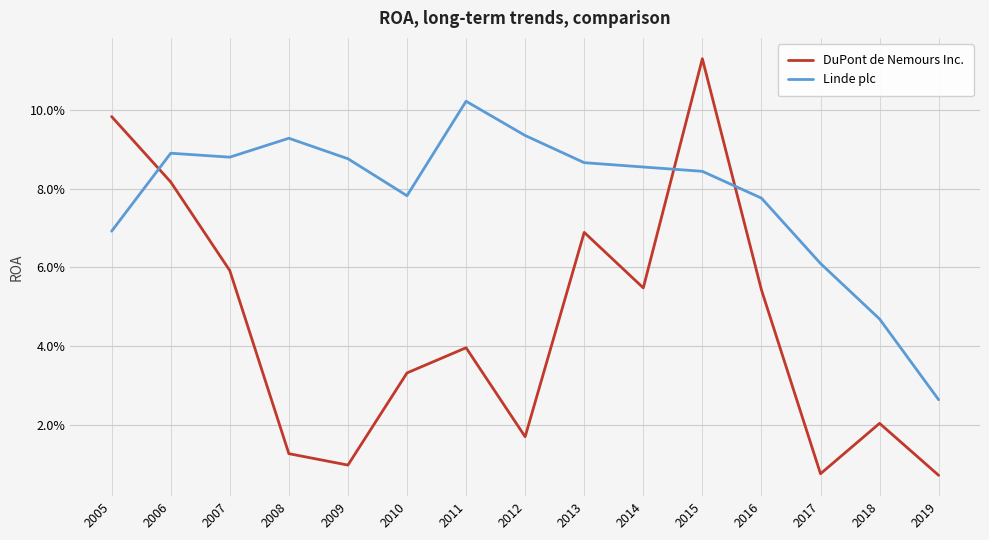

After their last crossing, which series has the higher values: Linde plc or DuPont de Nemours Inc.?

Linde plc